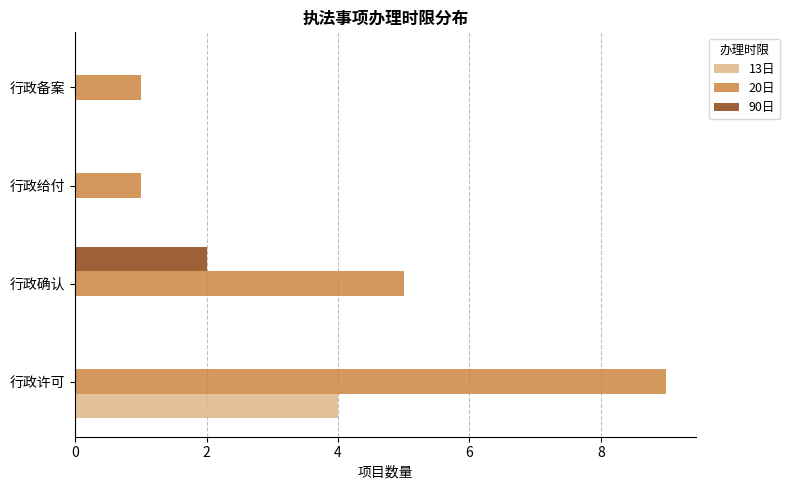

What is the sum of all 20日 values?

16